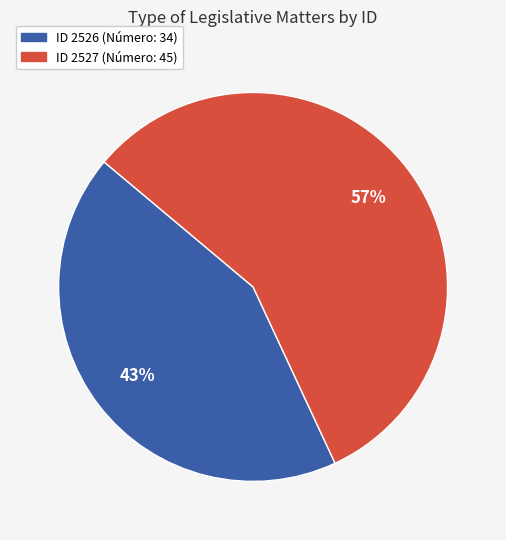

To the nearest percent, what is the average slice percentage?

50%